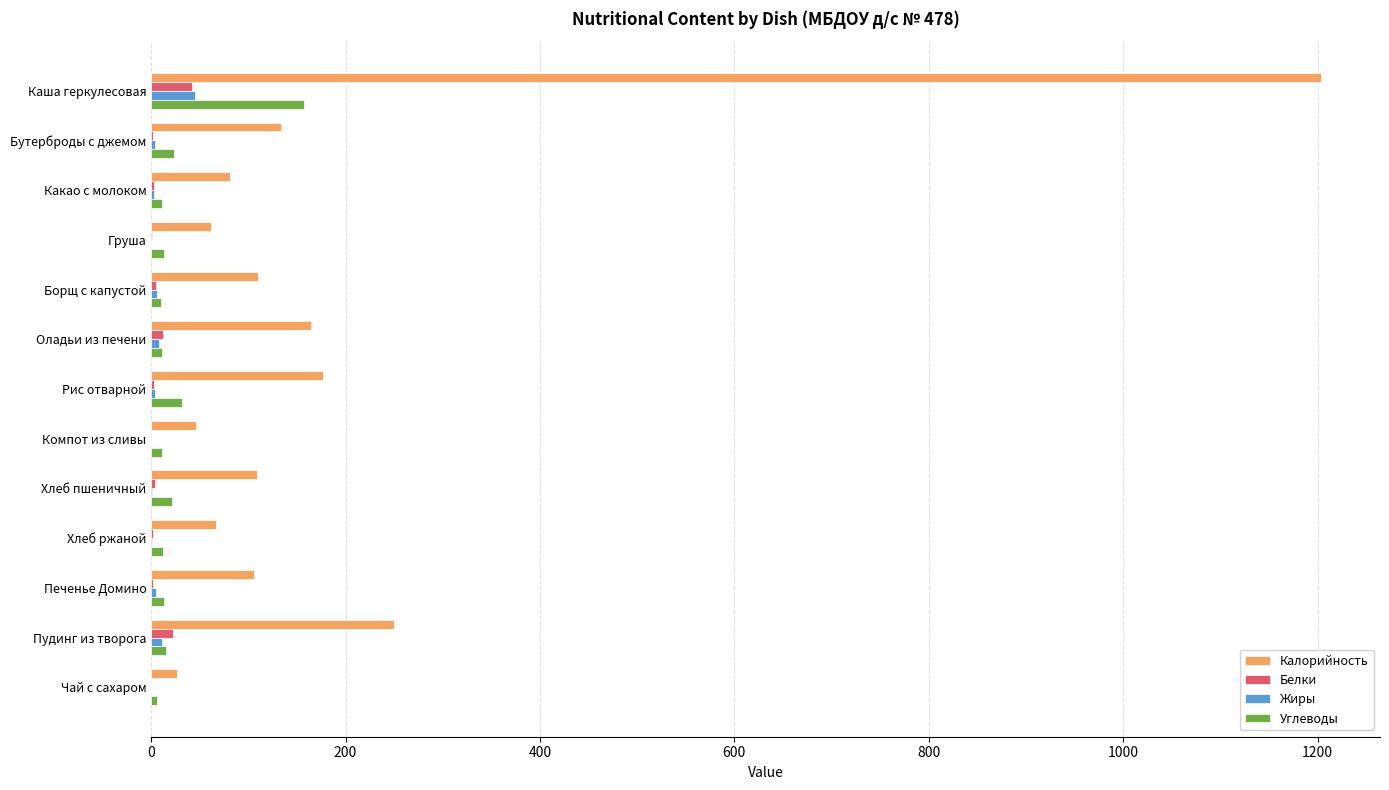

Is it true that Калорийность equals 250.3 at Пудинг из творога?

True